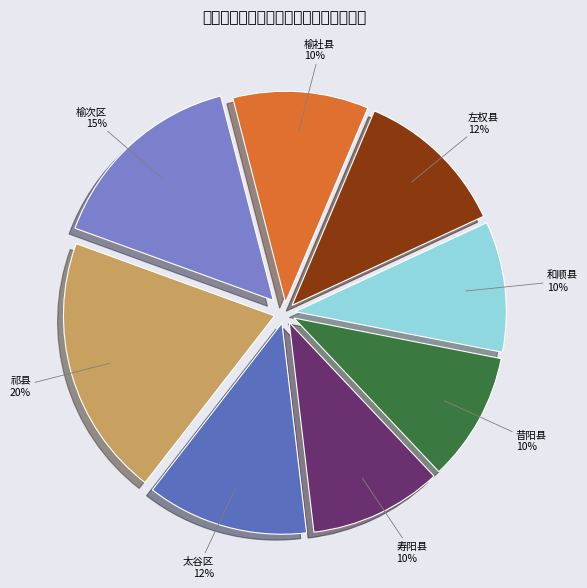

Approximately how many times larger is the value at 榆社县 compared to 榆次区?

0.7